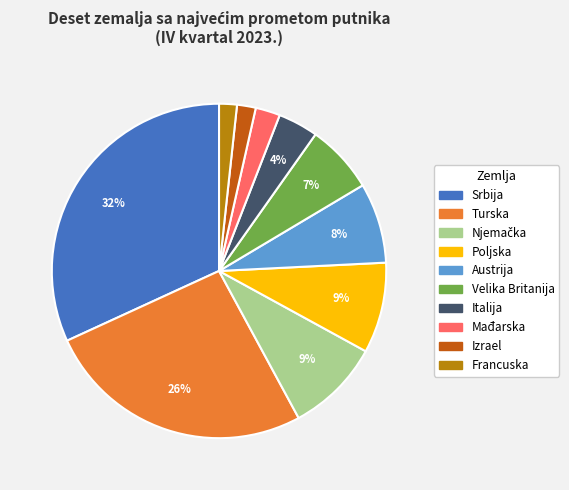

Combined, do Turska and Izrael account for over 50%?

No